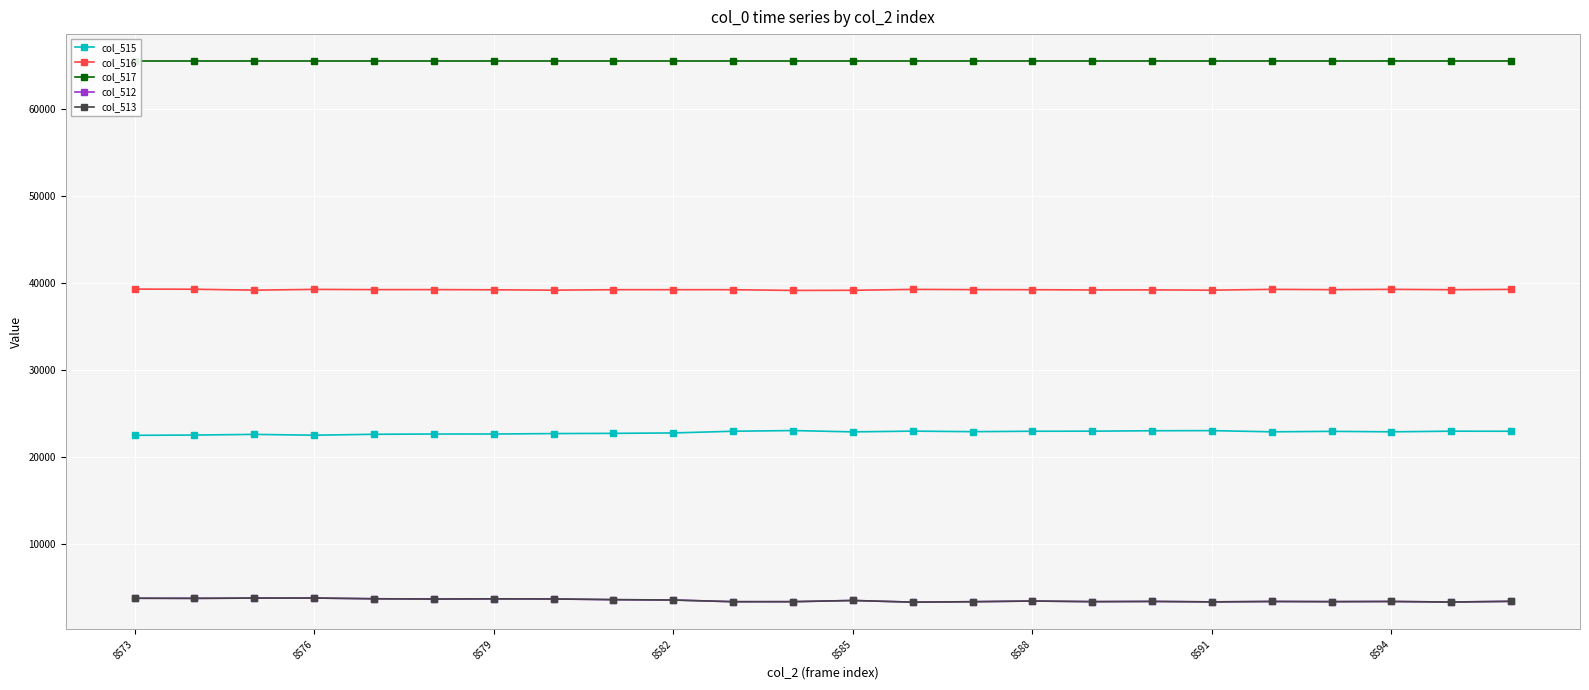

True or false: col_515 and col_512 intersect in this chart.

False